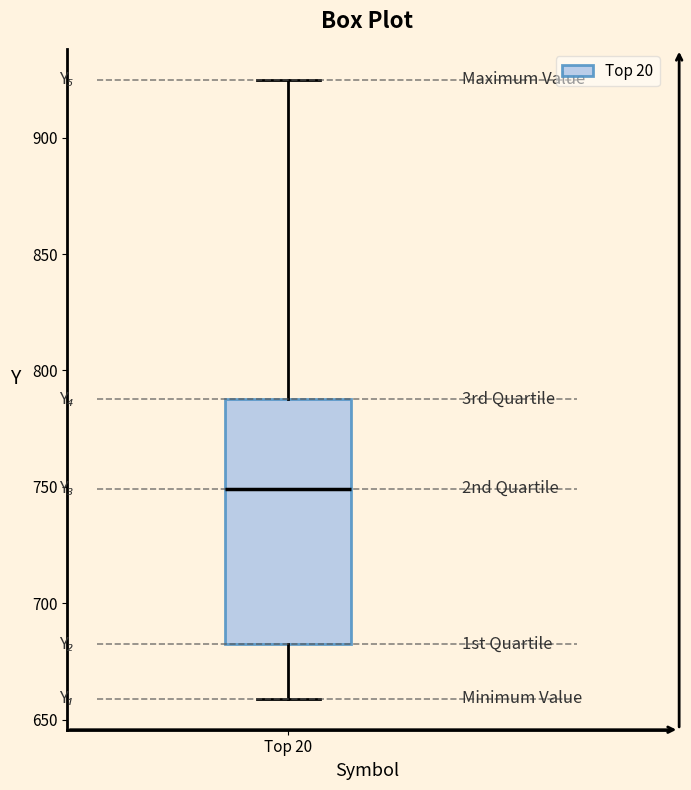

Where does the upper whisker of the box for Top 20 end on the y-axis? The values are not printed on the chart, so give them approximately, as read against the axis.

925